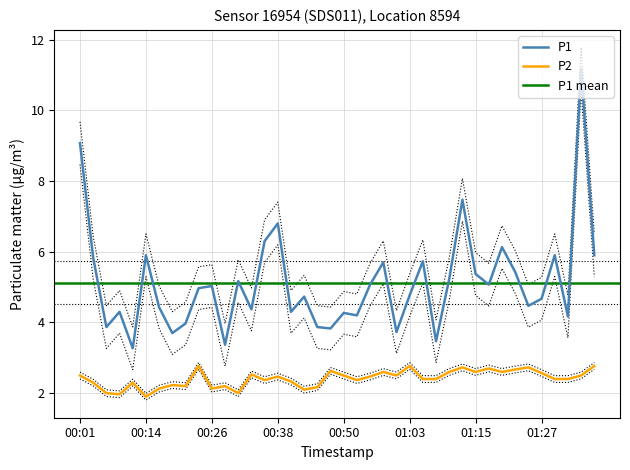

The value of P2 at 00:26 is 2.1. True or false?

True